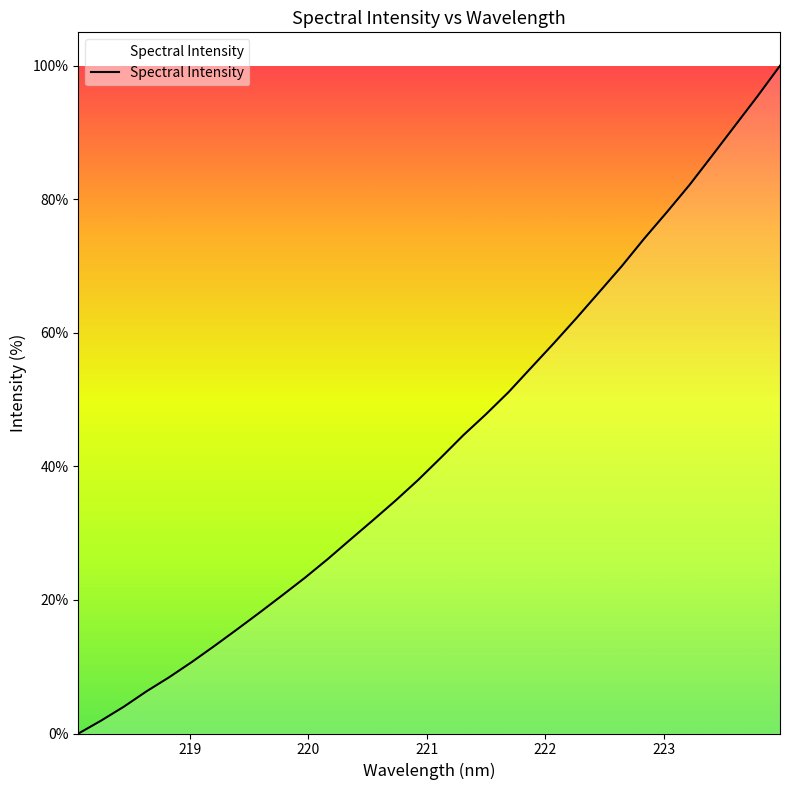

What is the difference between the maximum and minimum values?

100.0